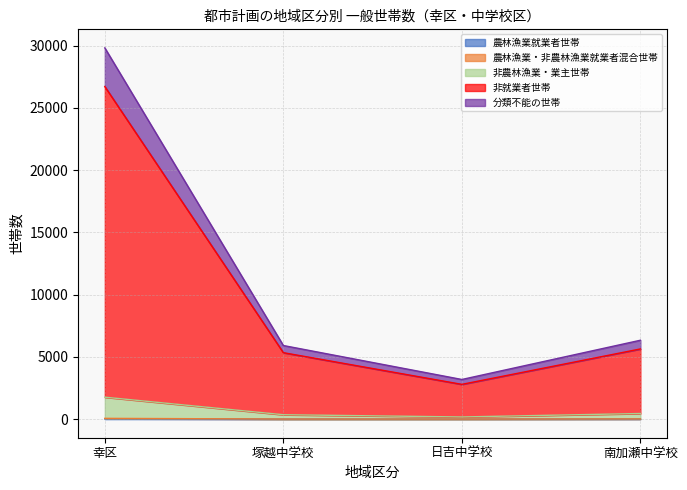

How many lines are shown in the chart?

5